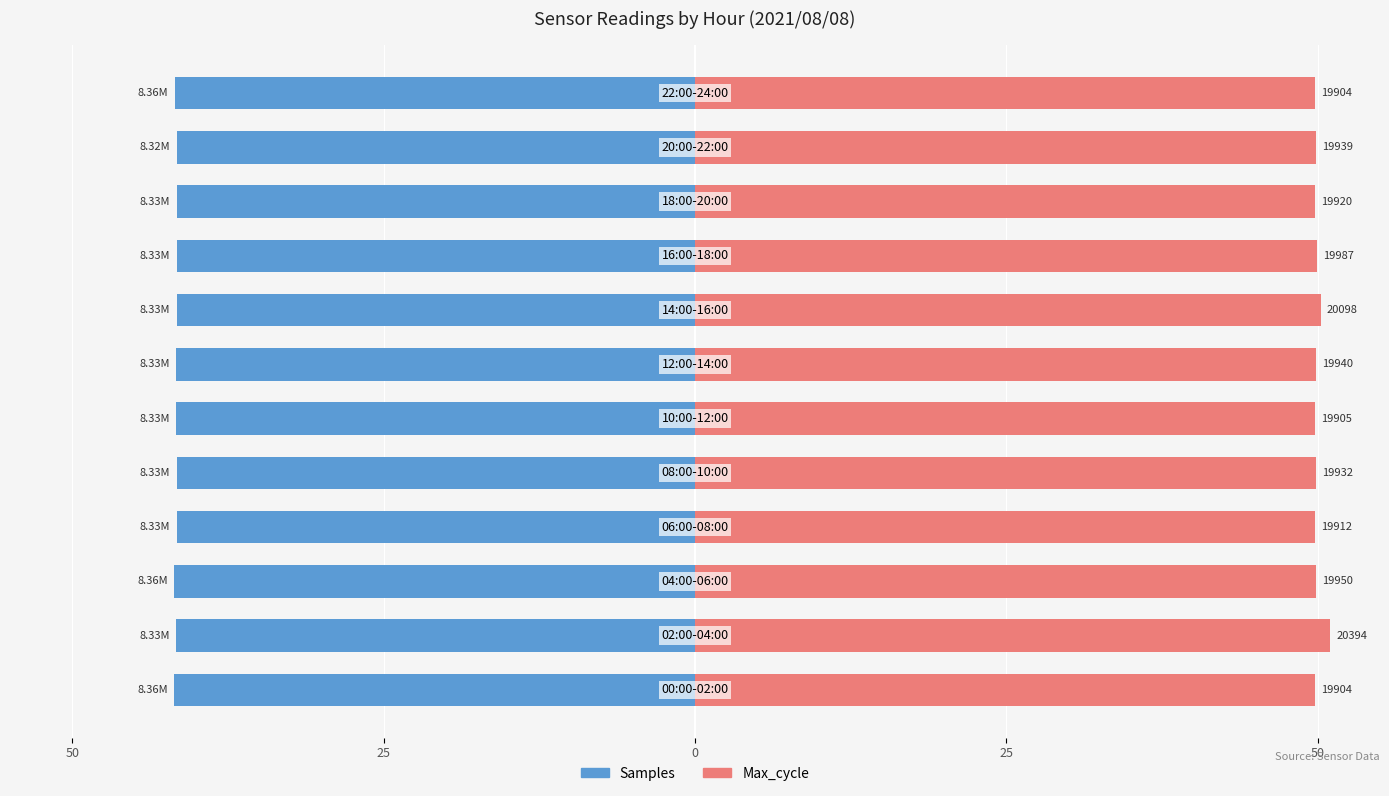

True or false: Samples has a value of -10.7 at 11.

False